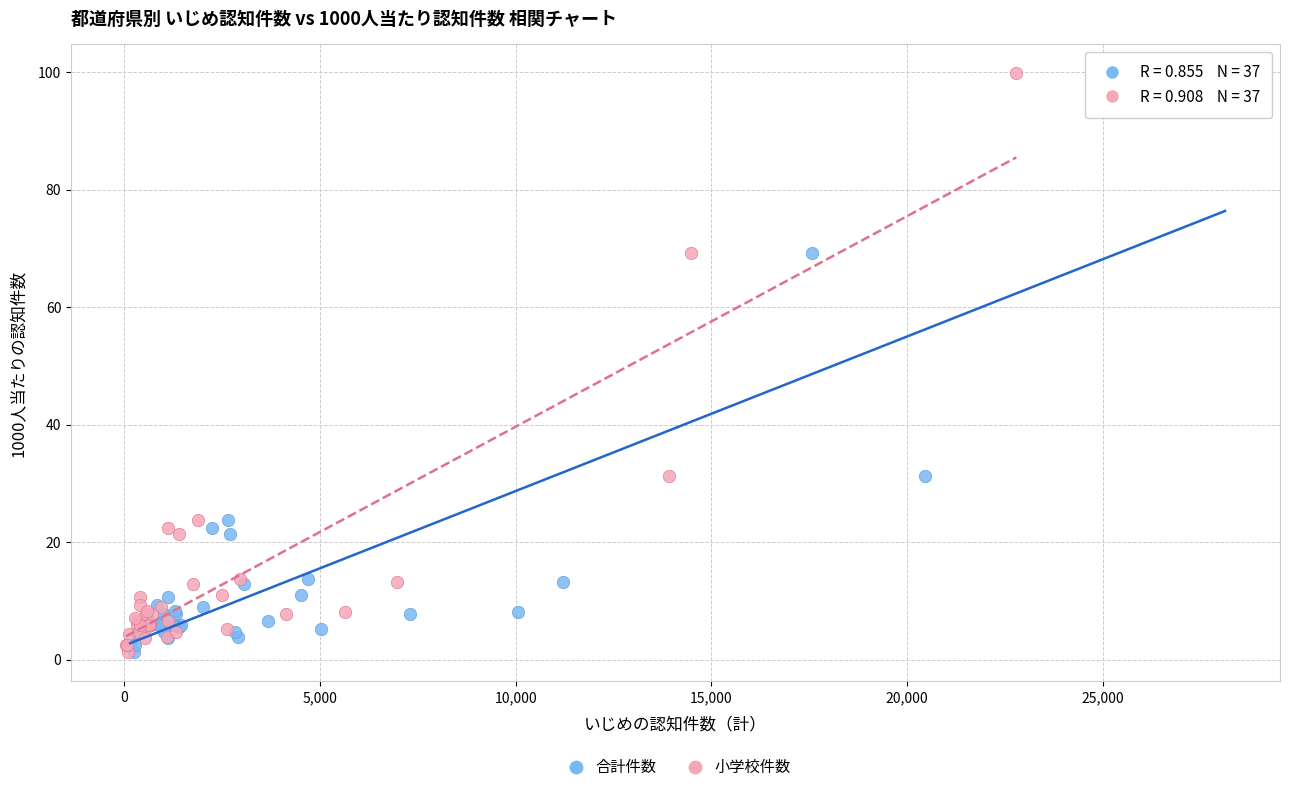

What are all the series names shown in the legend?

合計件数, 小学校件数